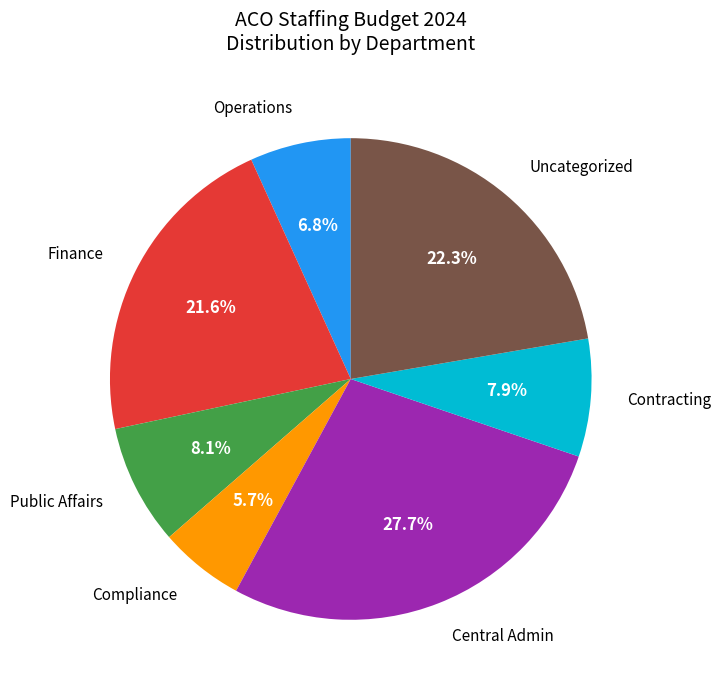

Is Finance the majority of the pie?

No